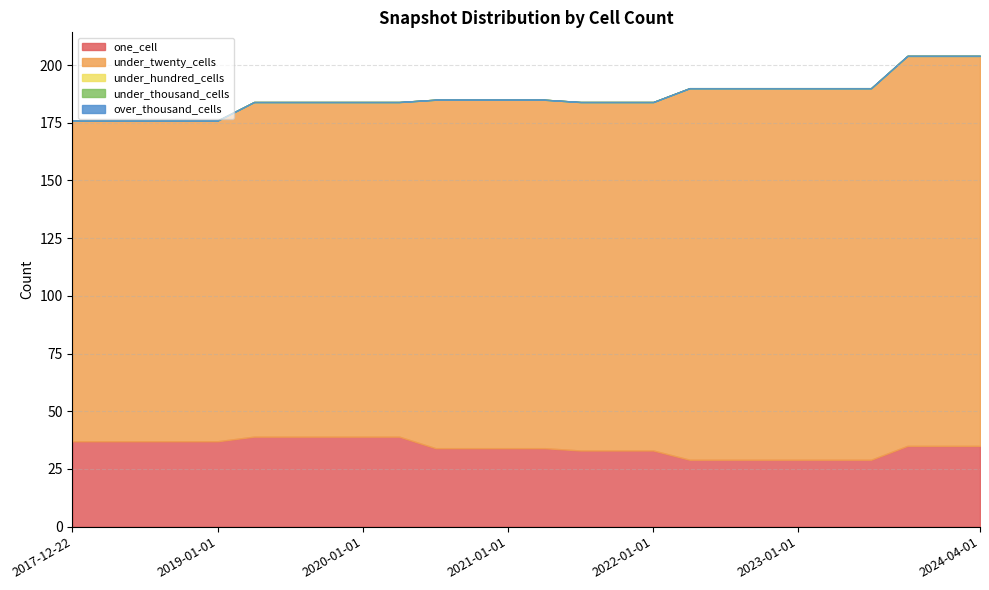

Does the chart display data point markers on the line(s)?

No